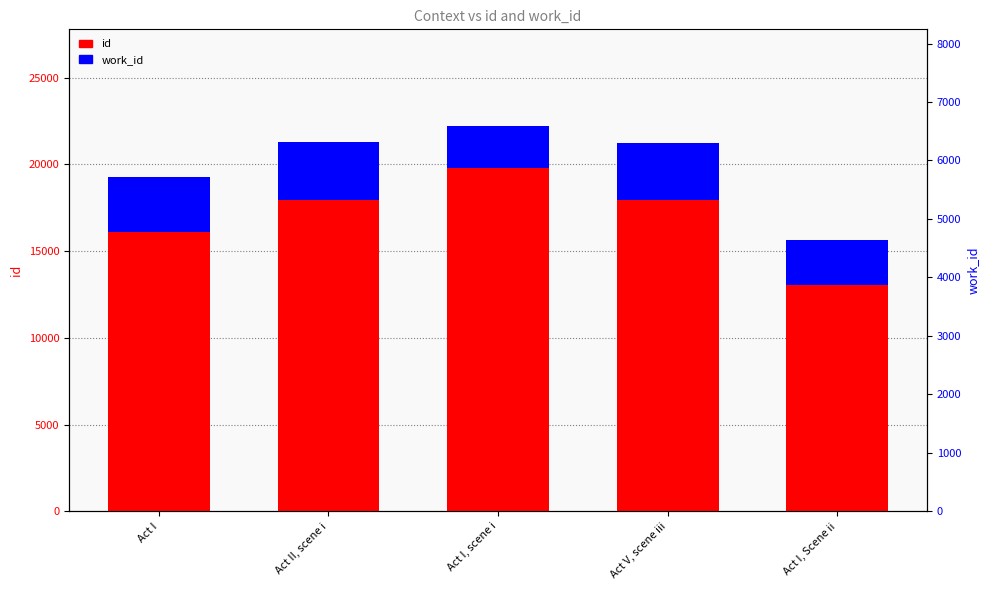

List the series in order of their peak value, lowest first.

work_id, id